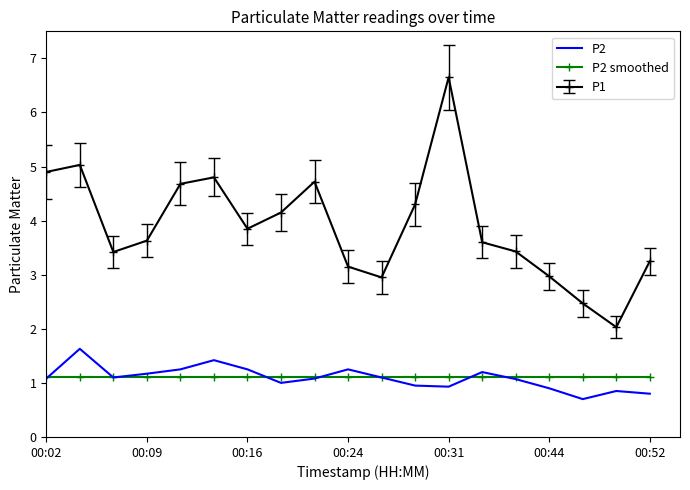

True or false: P1 and P2 smoothed intersect in this chart.

False